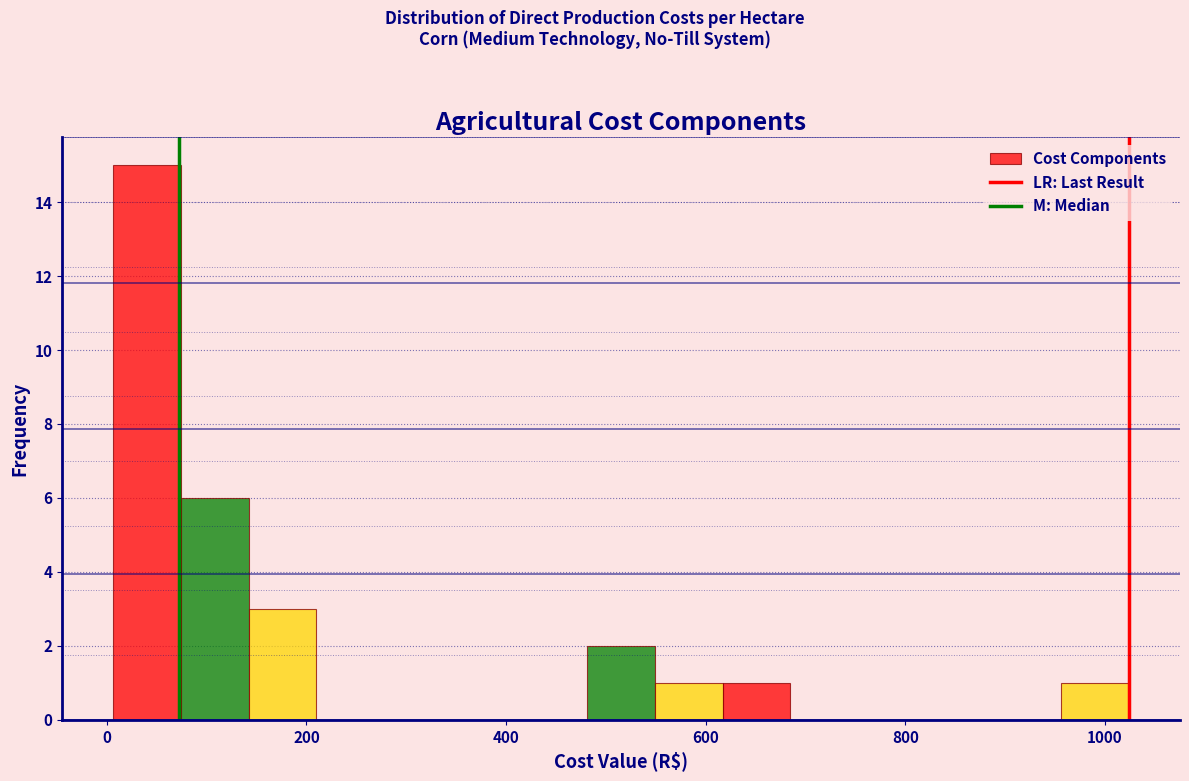

Read against the x-axis, roughly where is the centre of the tallest bar?

40